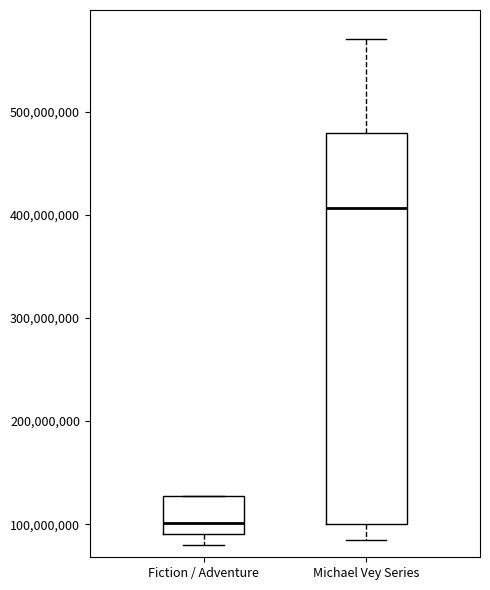

Which box has the highest median line?

Michael Vey Series